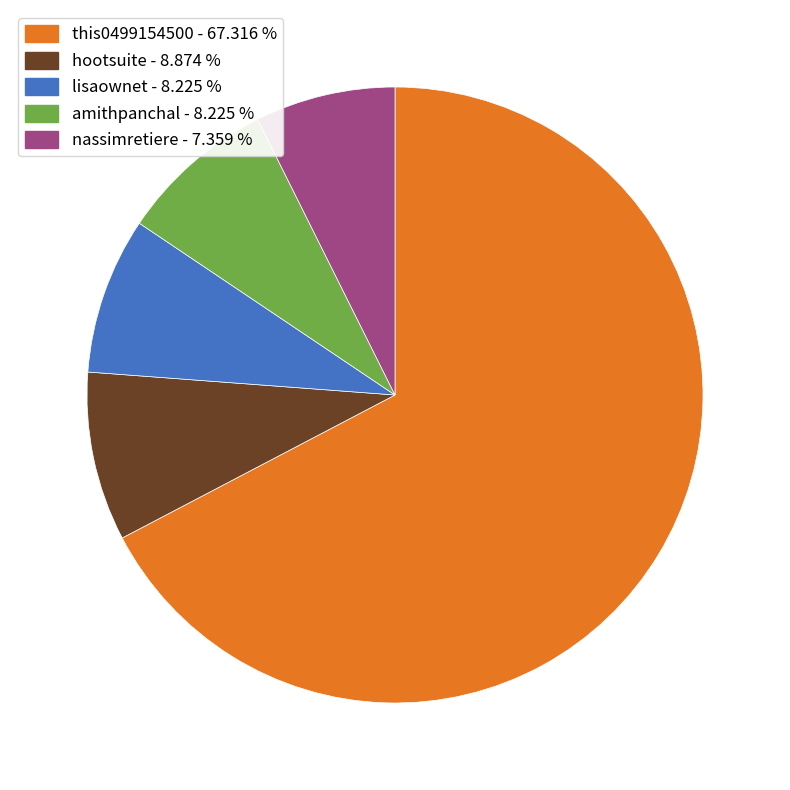

What is the ratio of the value at this0499154500 to the value at nassimretiere?

9.1